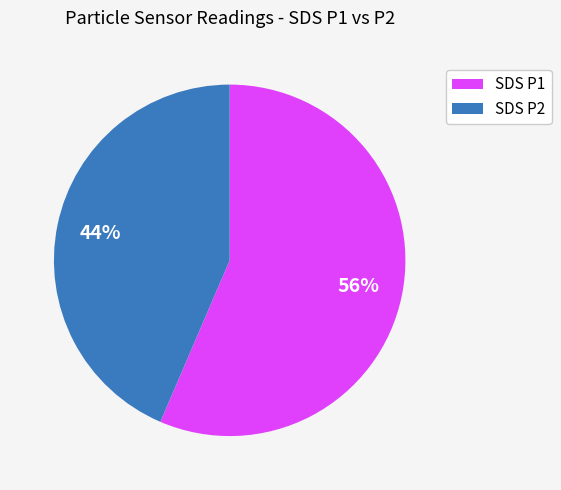

How many segments does this pie chart have?

2